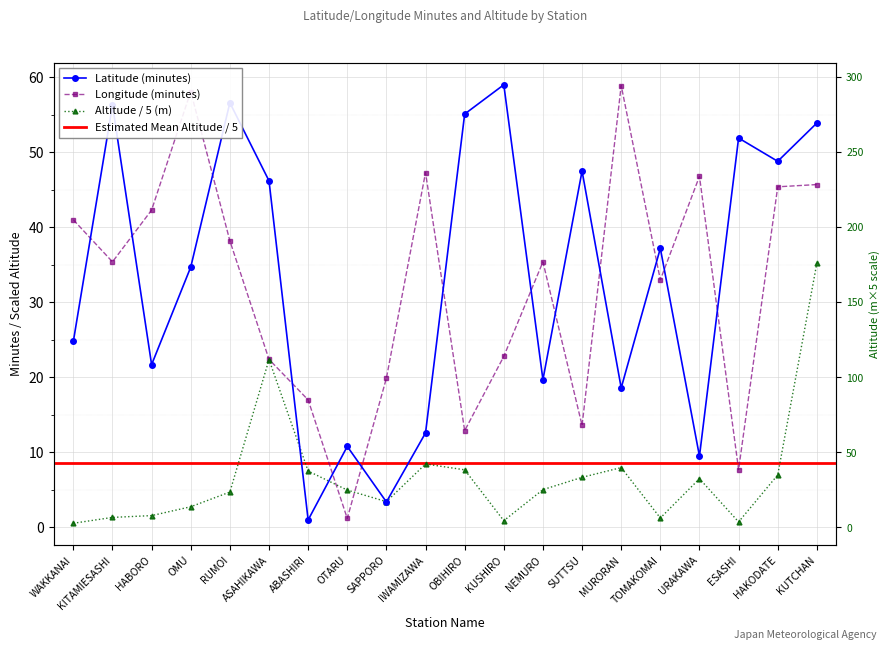

In Longitude (minutes), how many points are higher than both neighbors (excluding endpoints)?

5